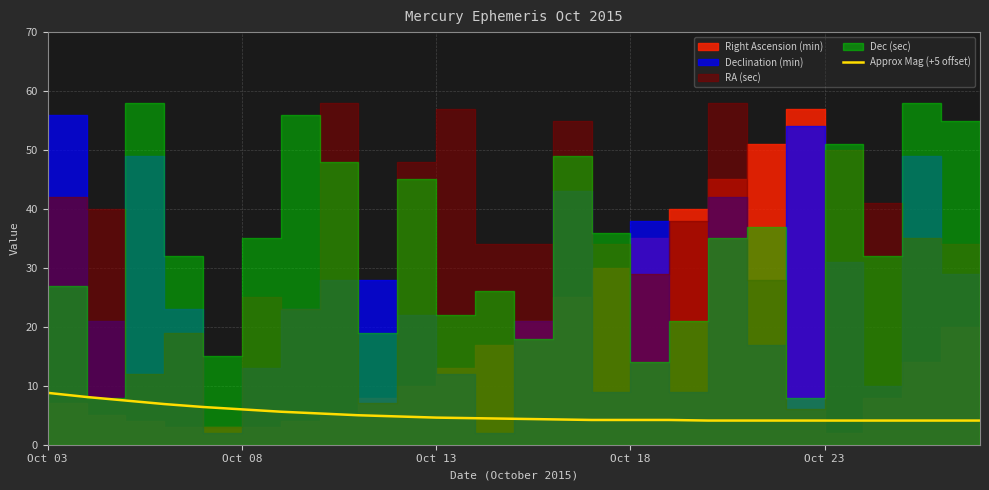

How many categories are shown in the chart?

25